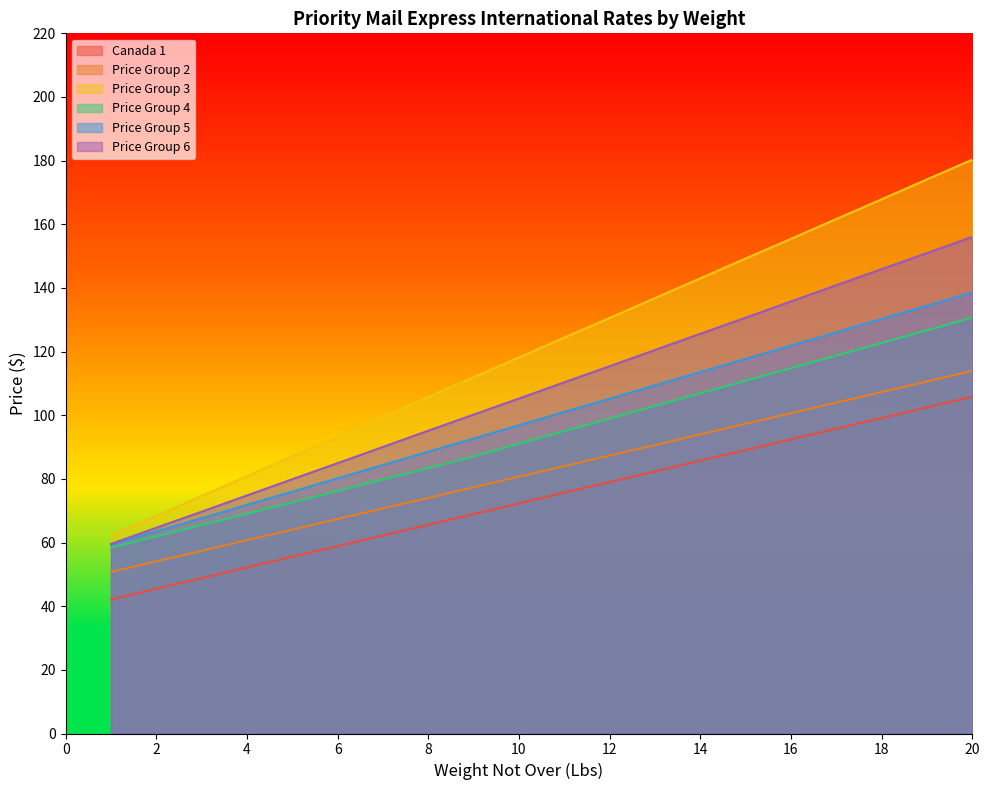

What is the sum of all Price Group 2 values?

1647.0